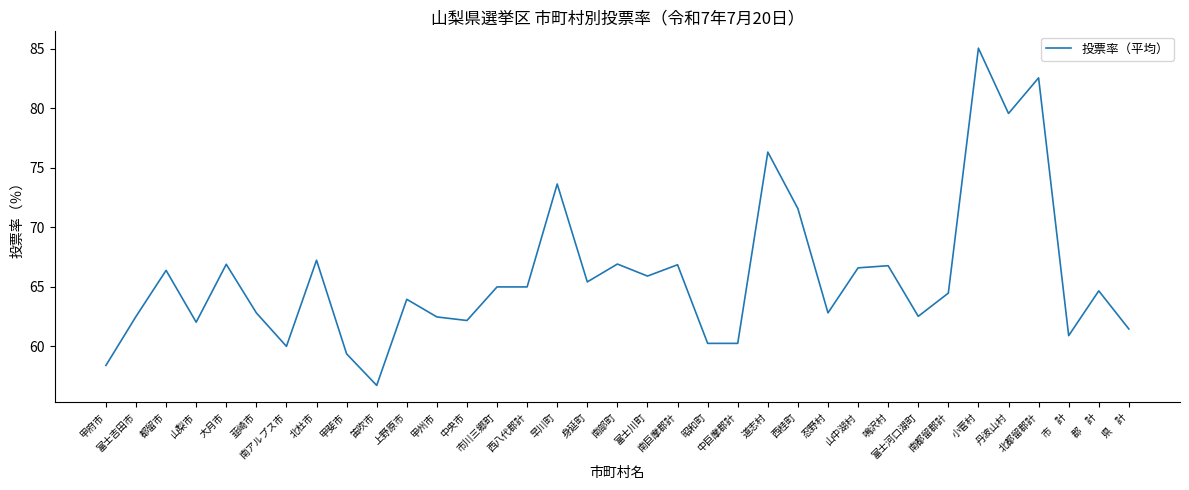

What is the maximum value shown in the chart?

85.0